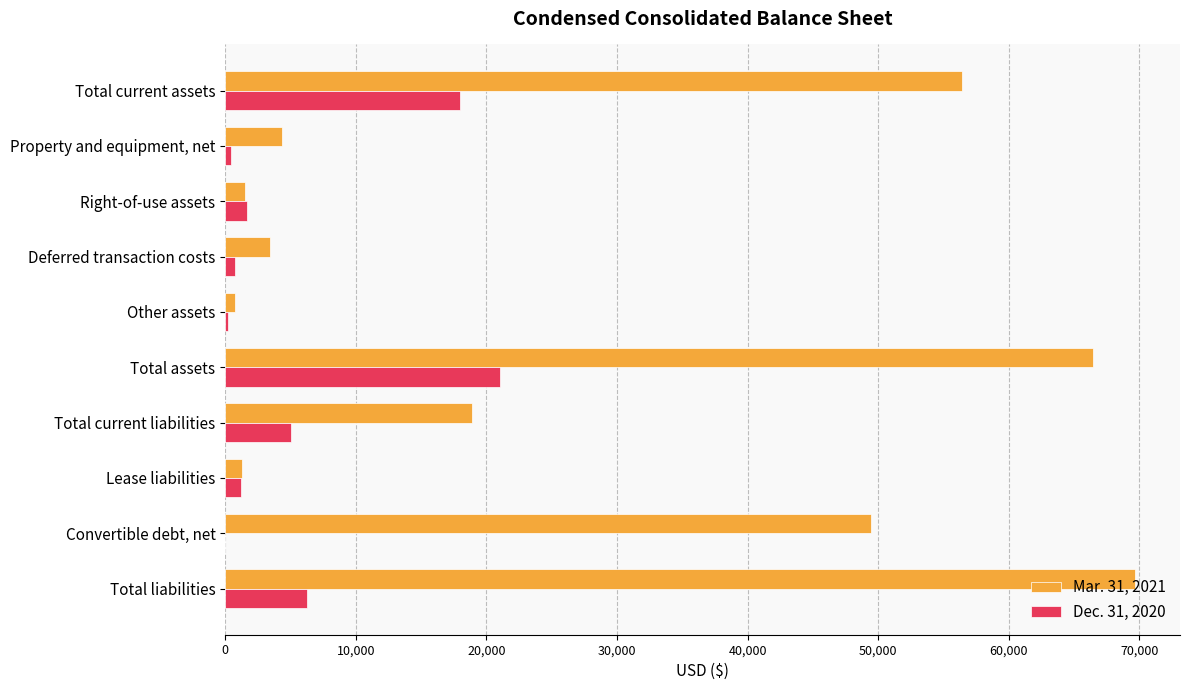

What is the greatest value displayed?

69621